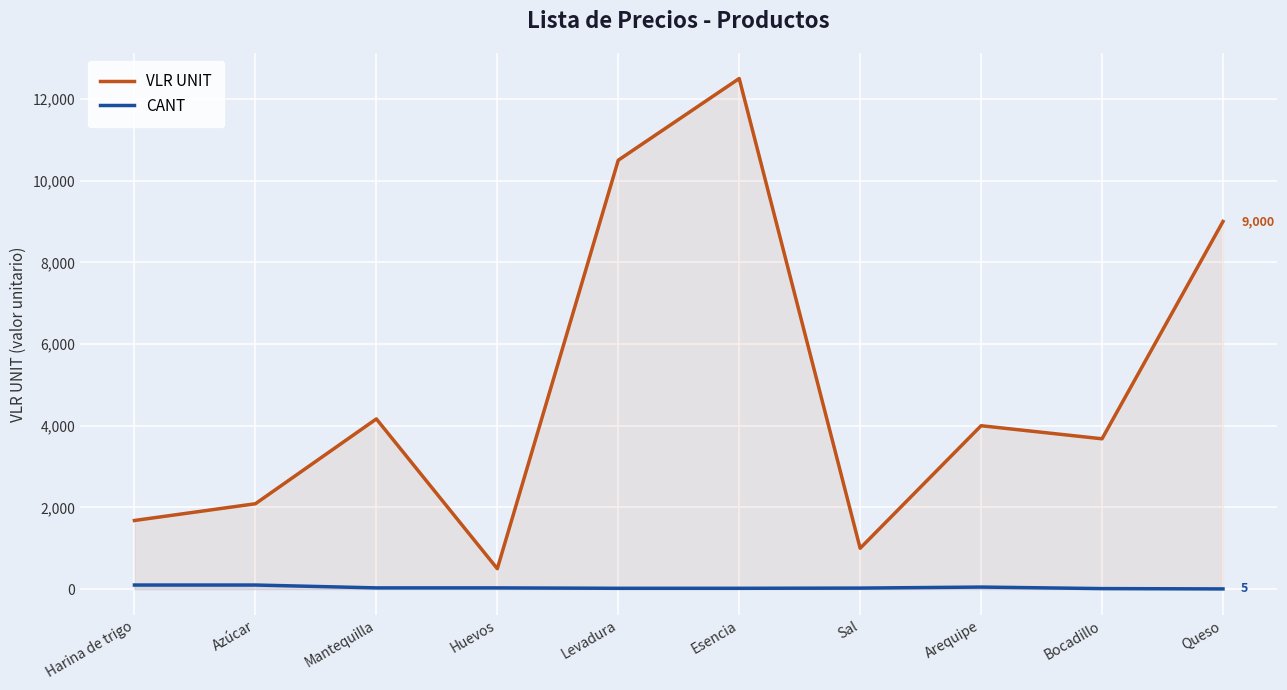

How many interior local peaks does the VLR UNIT series have?

3